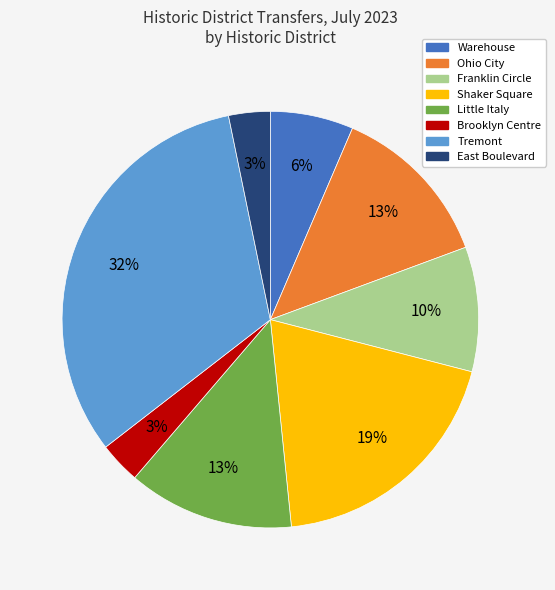

Combined, do East Boulevard and Franklin Circle account for over 50%?

No